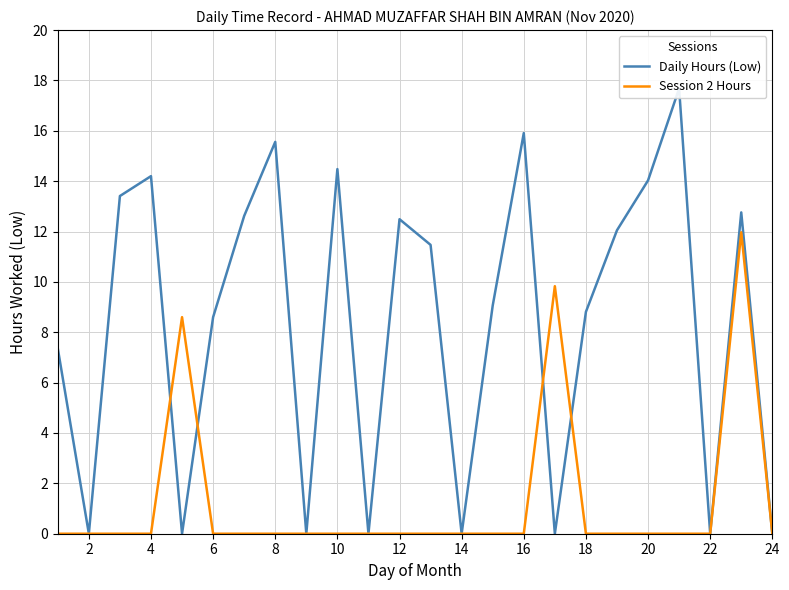

What is the maximum value for Session 2 Hours?

12.0